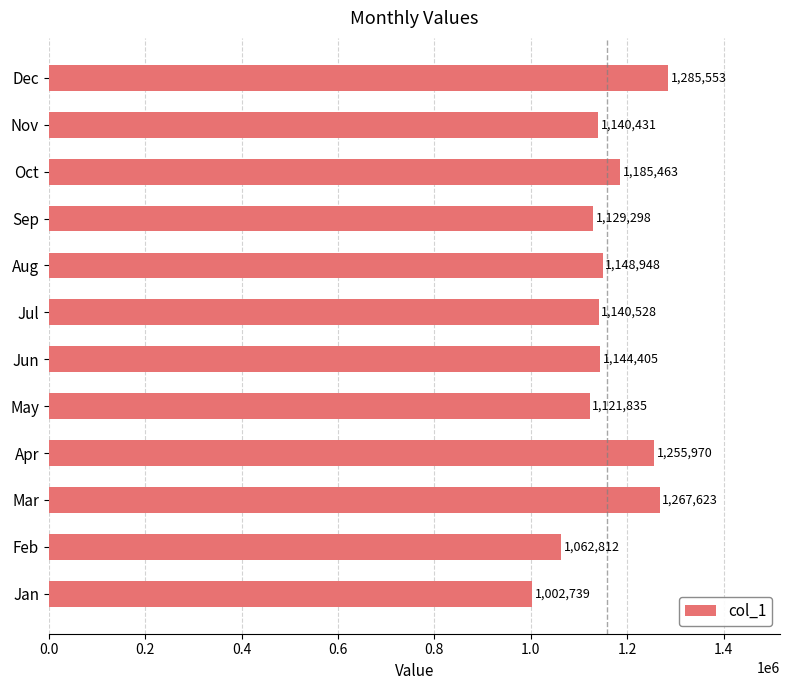

Which has a higher value, Nov or Jul?

Jul